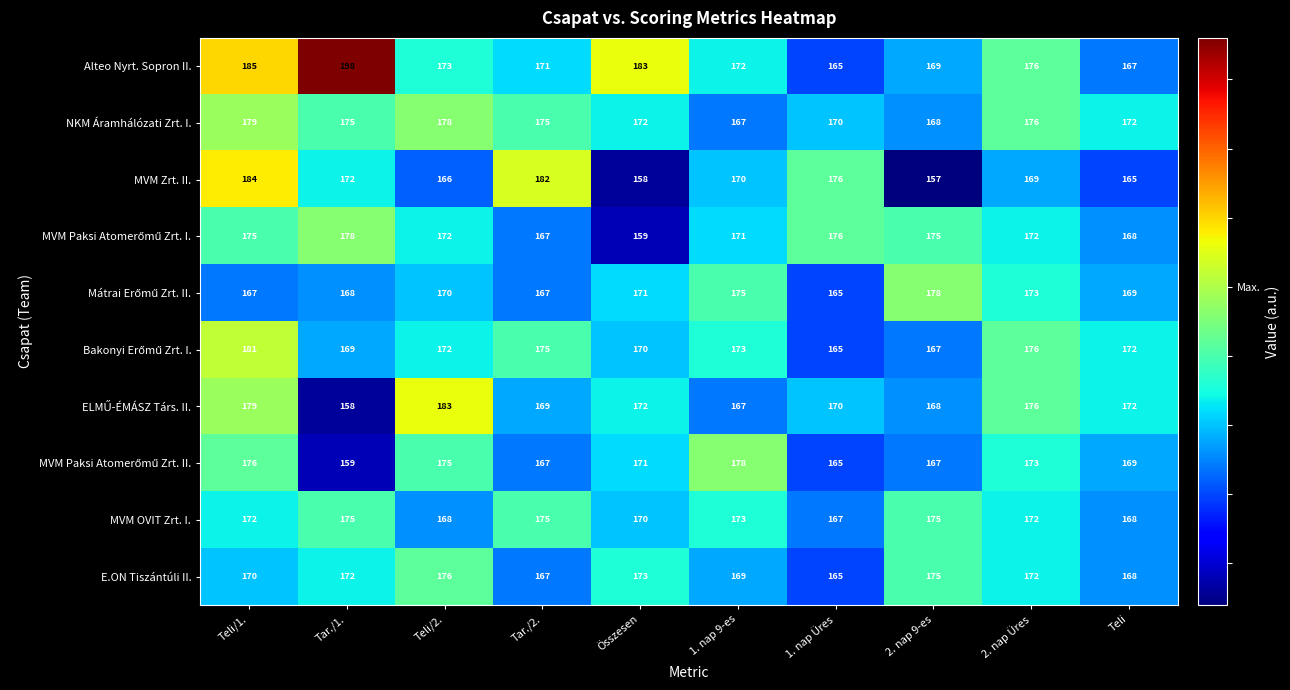

What is the difference between the NKM Áramhálózati Zrt. I. values at Teli/2. and Tar./2.?

3